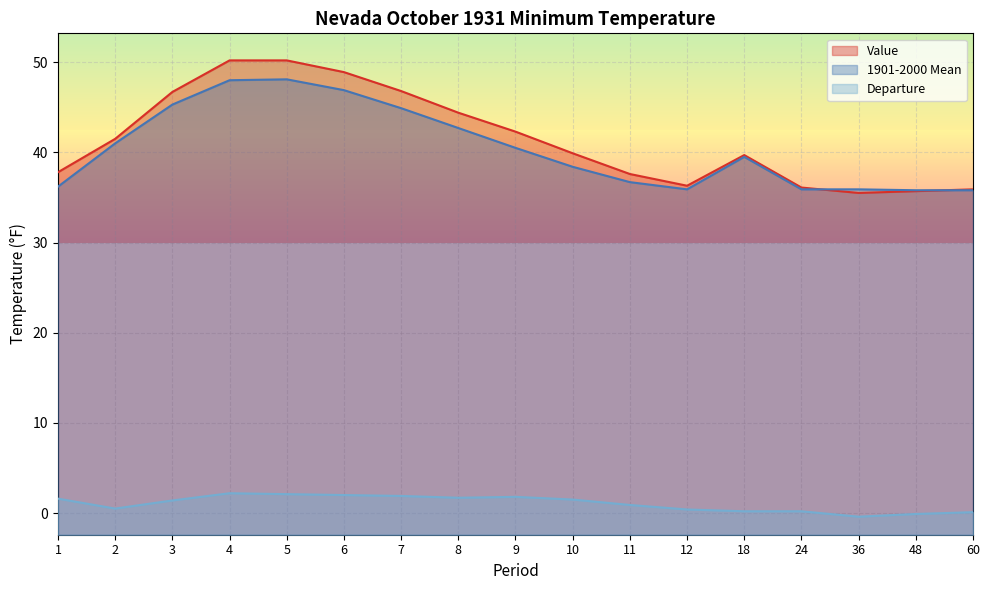

Reading left to right, extract all data points from this chart.

Value: 1=37.8	2=41.5	3=46.7	4=50.2	5=50.2	6=48.9	7=46.8	8=44.4	9=42.3	10=39.9	11=37.6	12=36.3	18=39.7	24=36.1	36=35.5	48=35.7	60=35.9
1901-2000 Mean: 1=36.2	2=41.0	3=45.3	4=48.0	5=48.1	6=46.9	7=44.9	8=42.7	9=40.5	10=38.4	11=36.7	12=35.9	18=39.5	24=35.9	36=35.9	48=35.8	60=35.8
Departure: 1=1.6	2=0.5	3=1.4	4=2.2	5=2.1	6=2.0	7=1.9	8=1.7	9=1.8	10=1.5	11=0.9	12=0.4	18=0.2	24=0.2	36=-0.4	48=-0.1	60=0.1